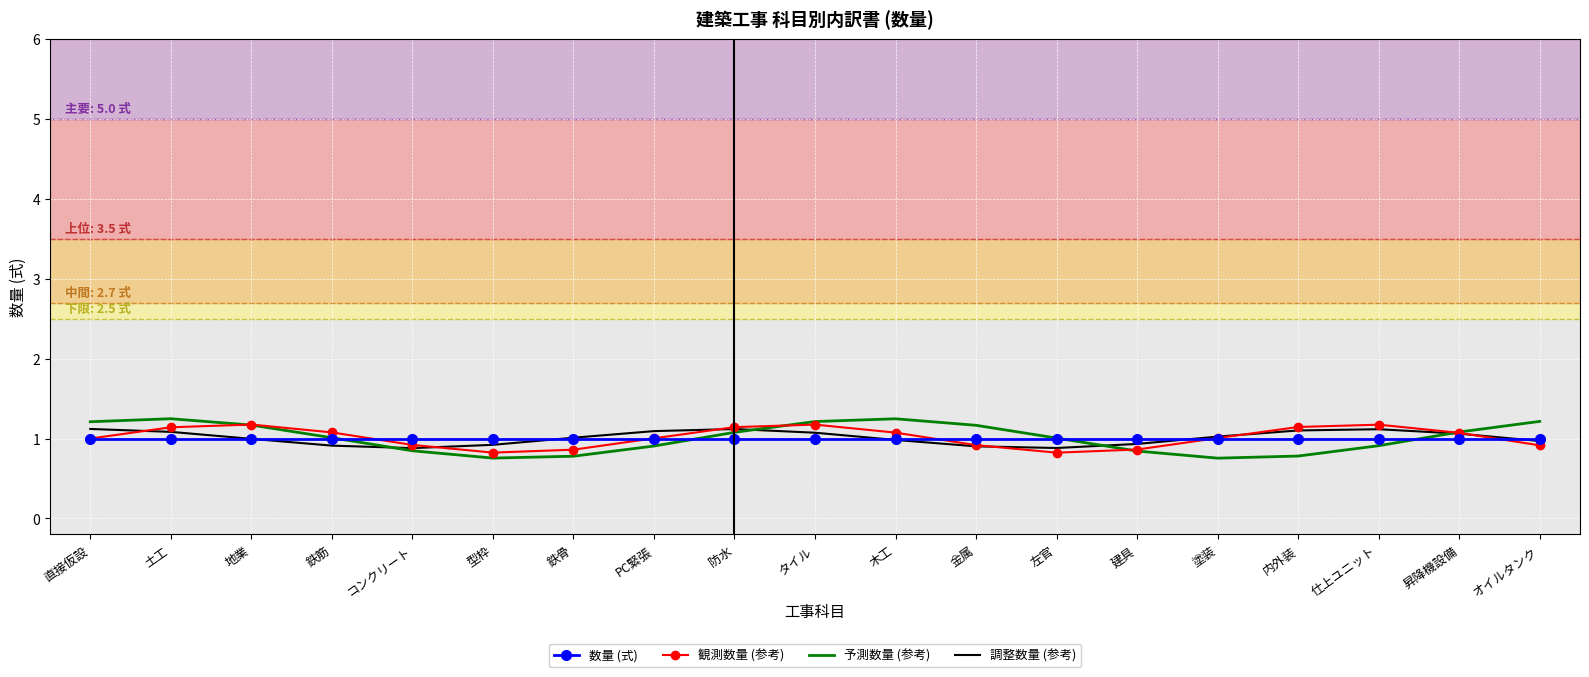

Which series ends up on top after the final intersection of 数量 (式) and 予測数量 (参考)?

予測数量 (参考)